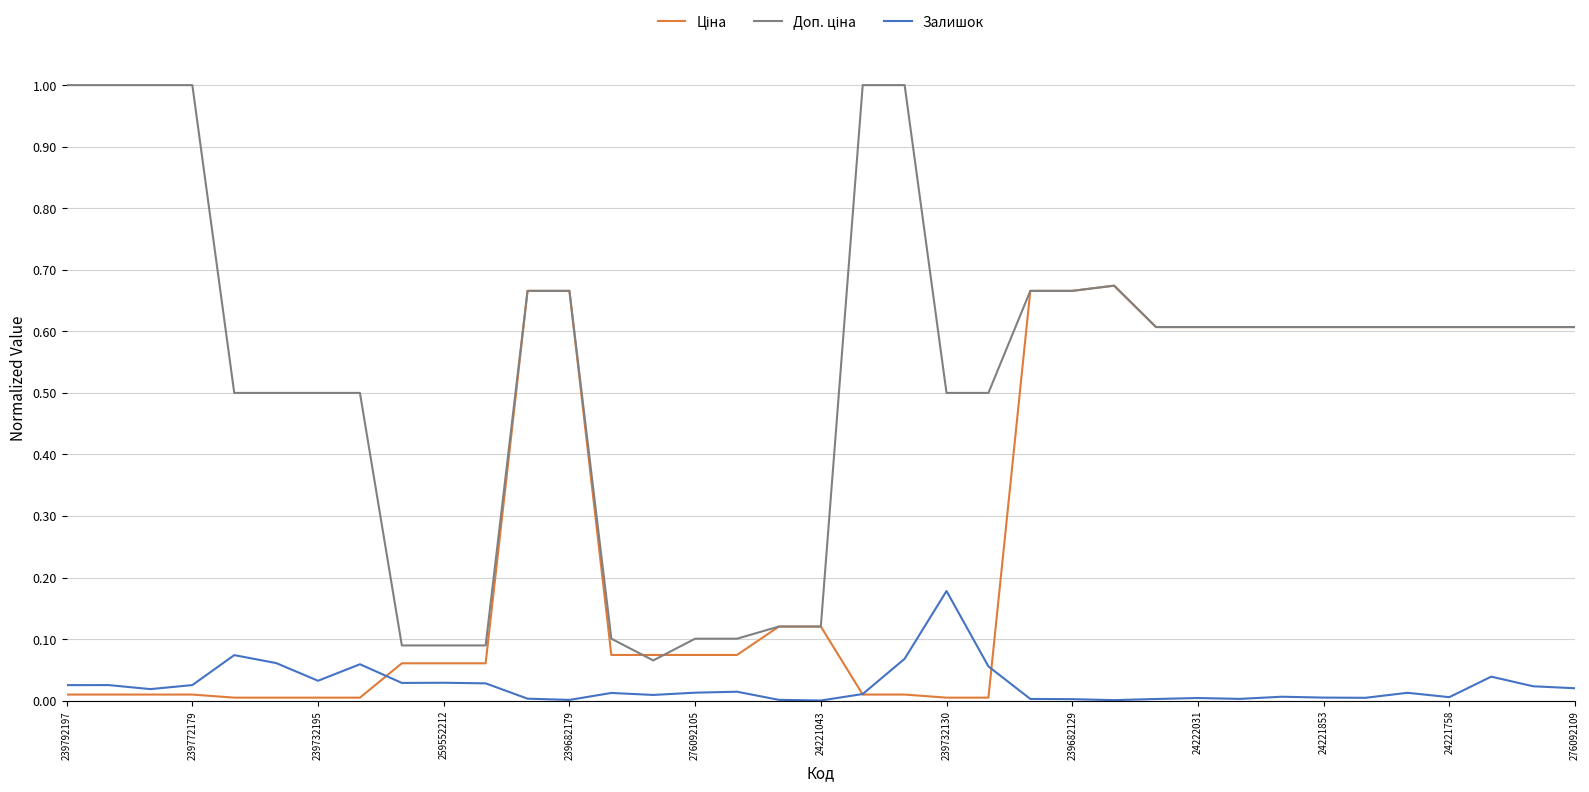

What is the greatest value displayed?

1.0